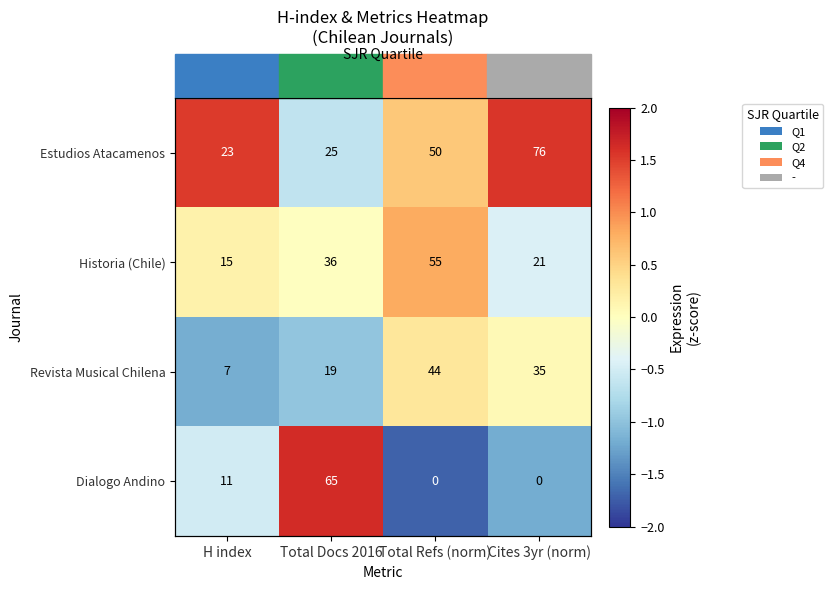

At how many categories does at least one series exceed 1?

3